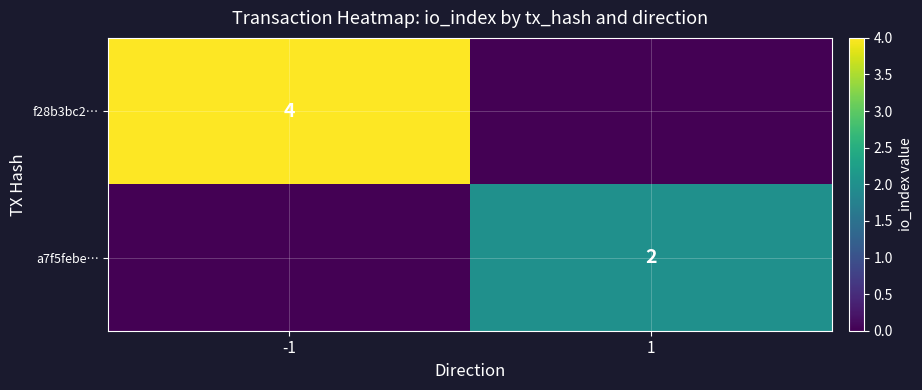

Is it true that f28b3bc2… equals 6 at -1?

False